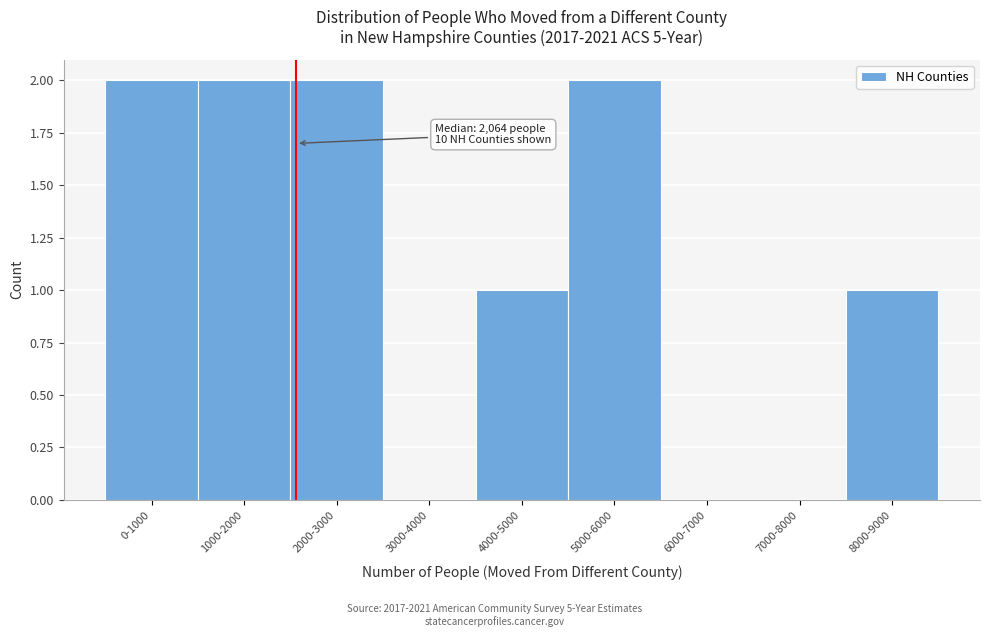

Reading left to right, transcribe all the data shown in this chart.

0-1000=2	1000-2000=2	2000-3000=2	3000-4000=0	4000-5000=1	5000-6000=2	6000-7000=0	7000-8000=0	8000-9000=1